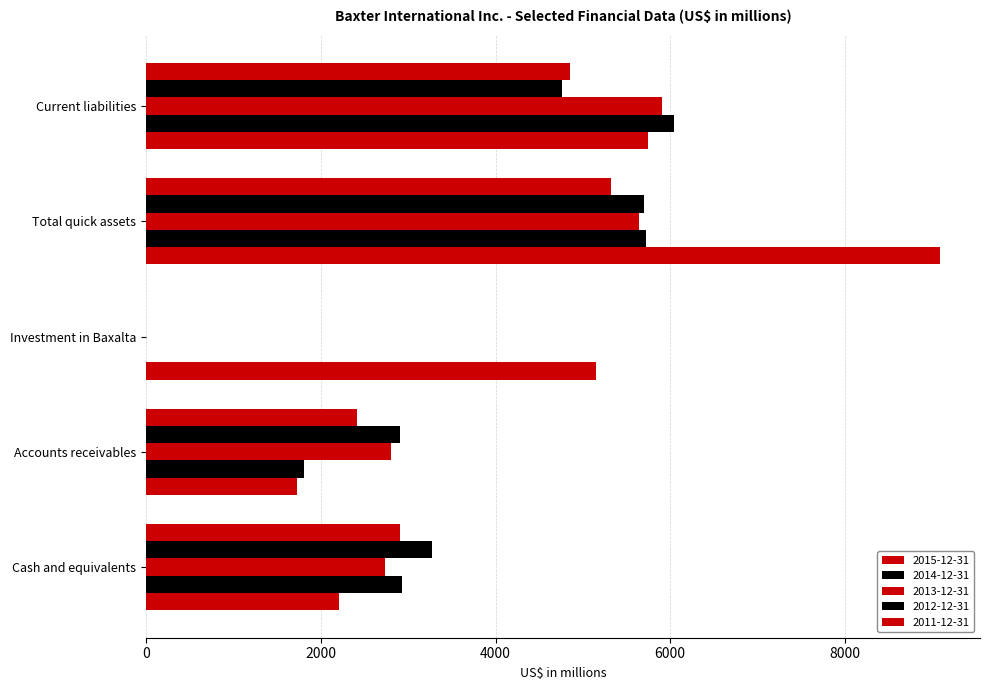

How many distinct data groups are displayed?

5